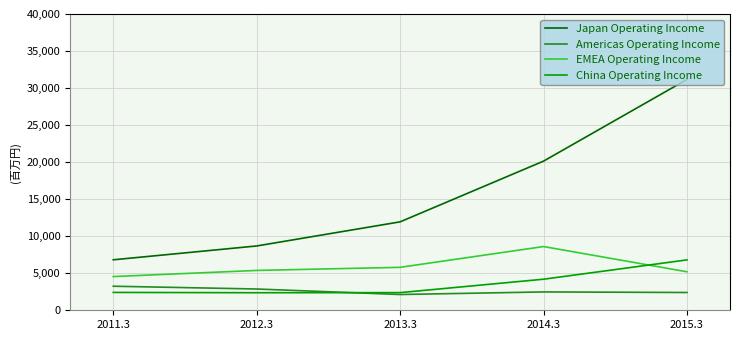

What is the total value across all series at 2012.3?

19303